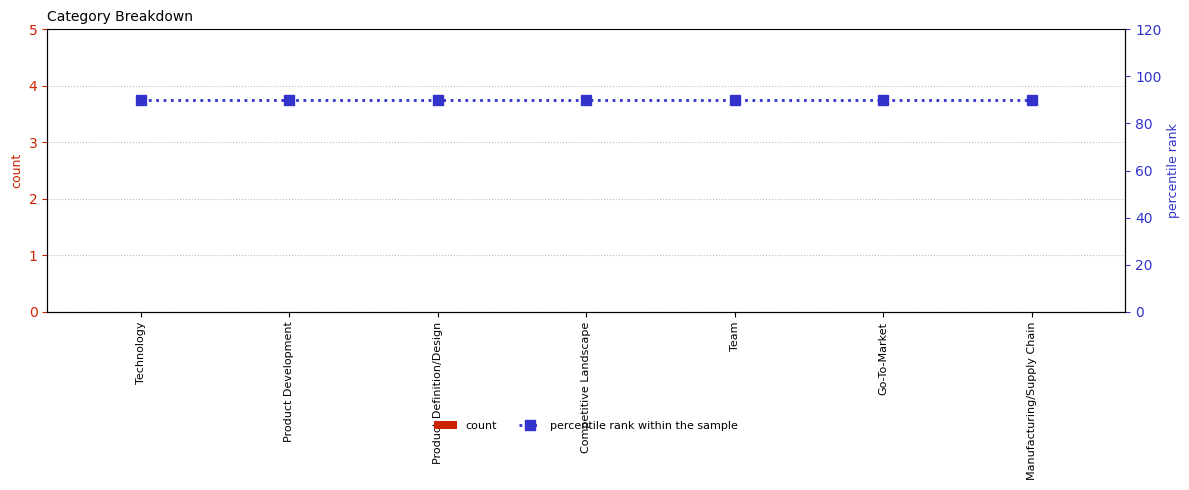

What are all the series names shown in the legend?

count, percentile rank within the sample